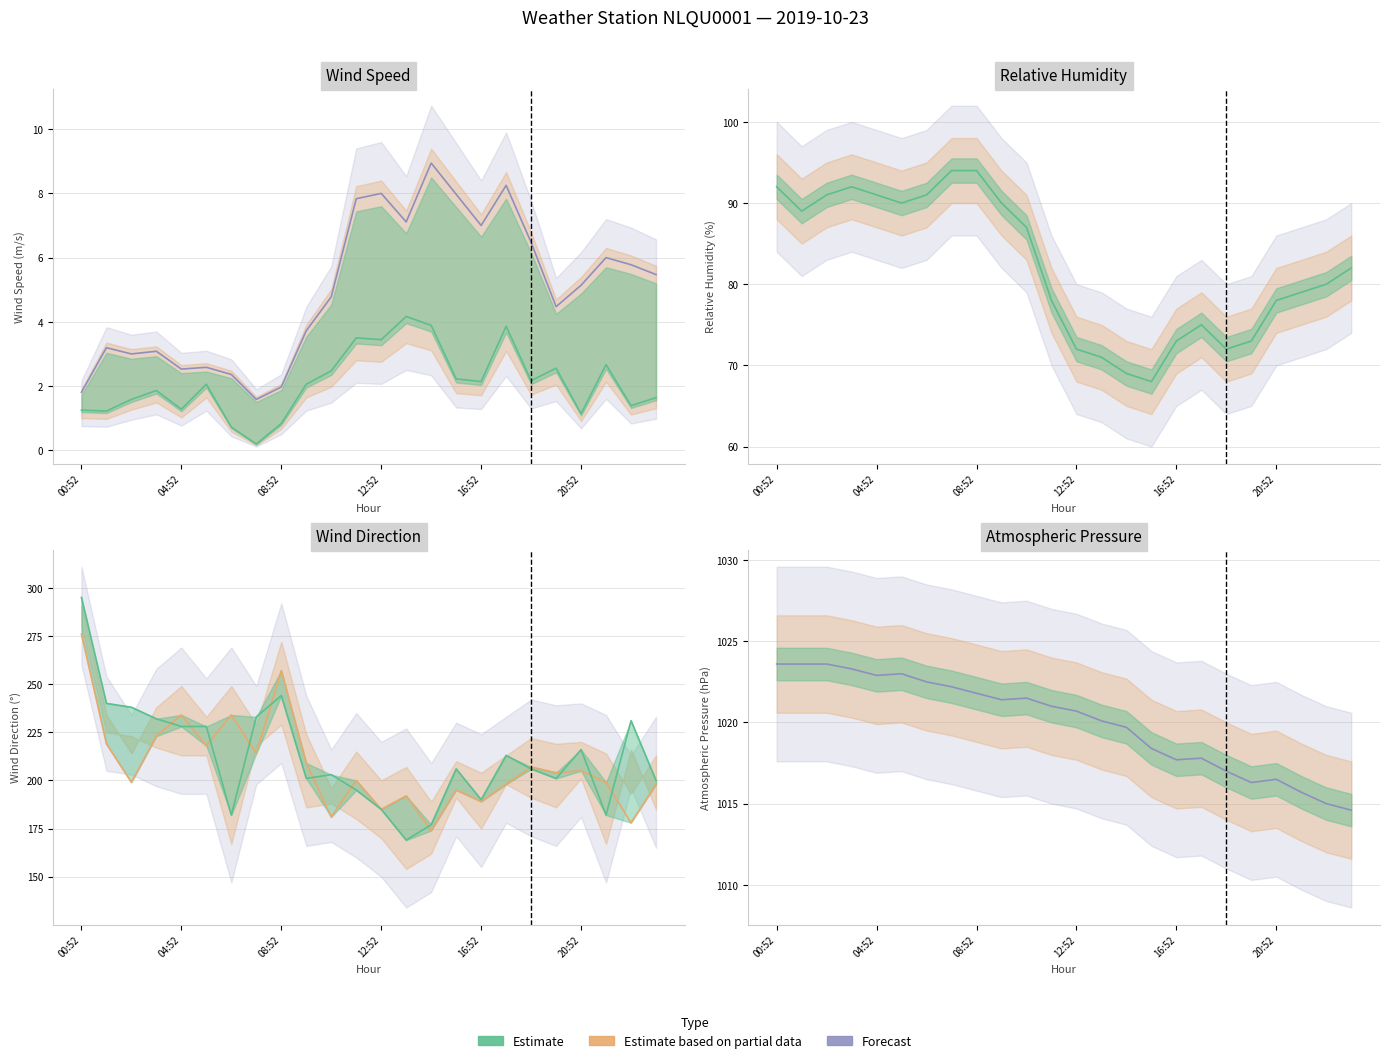

How many data points does each series have?

24